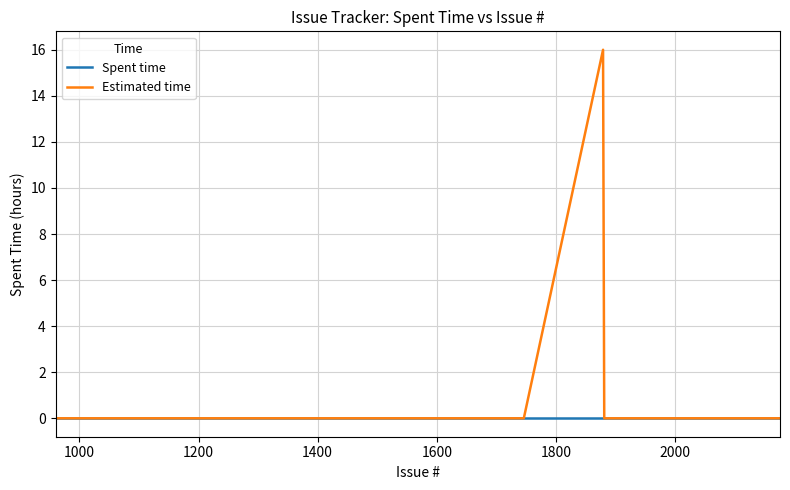

Rank the series by their maximum value, from highest to lowest.

Estimated time, Spent time